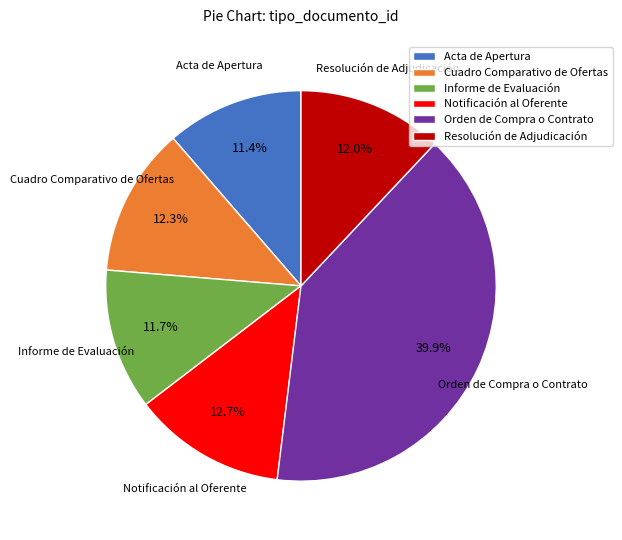

Which has a higher value, Cuadro Comparativo de Ofertas or Informe de Evaluación?

Cuadro Comparativo de Ofertas